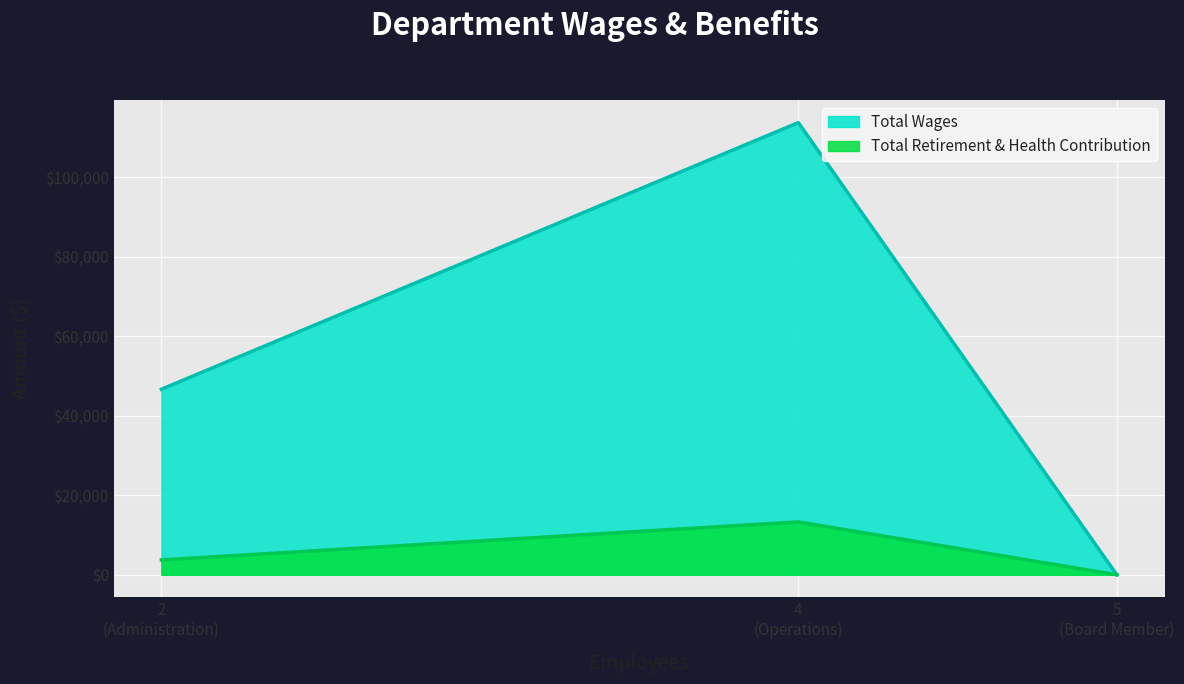

Which series has the largest range (max minus min)?

Total Wages